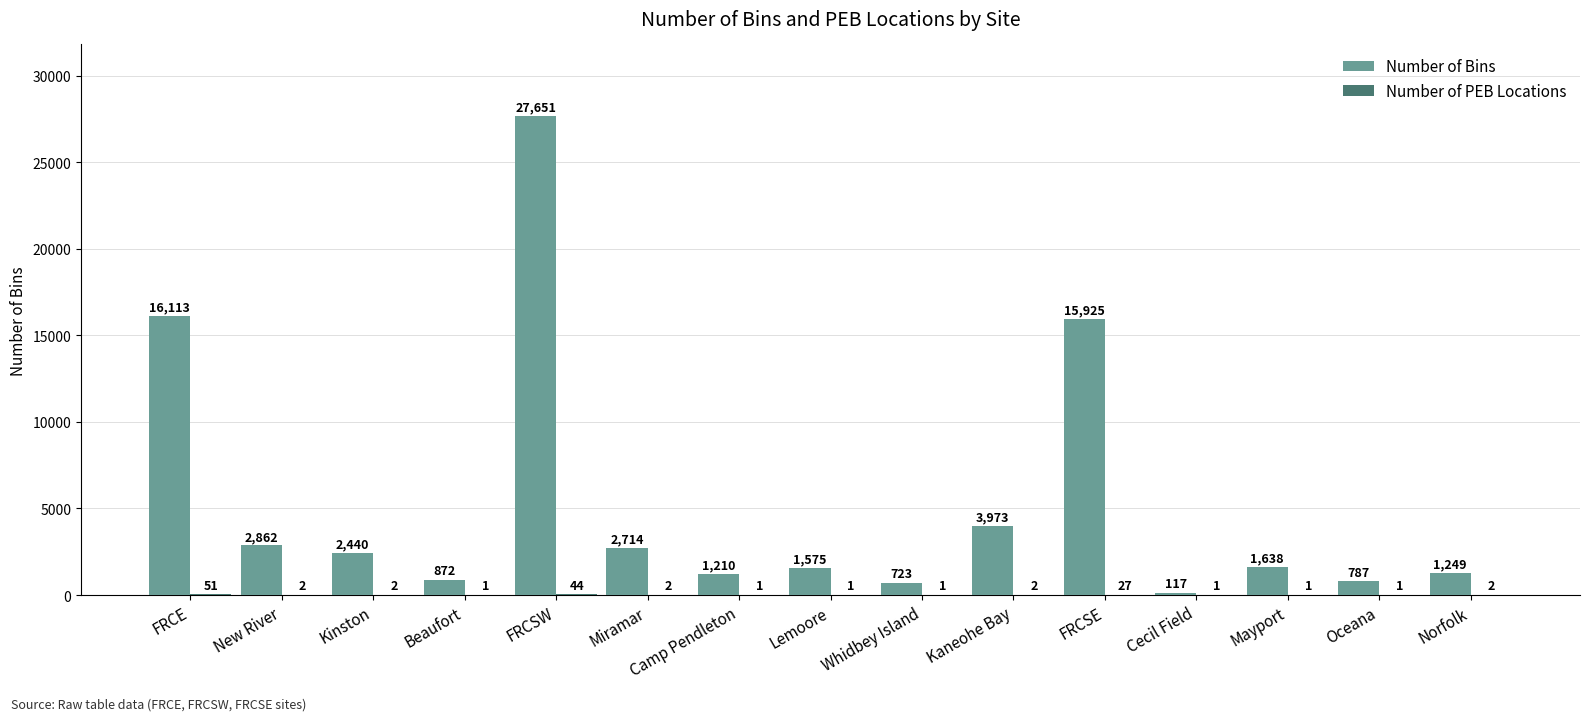

Is it true that Number of Bins equals 5543 at FRCSE?

False